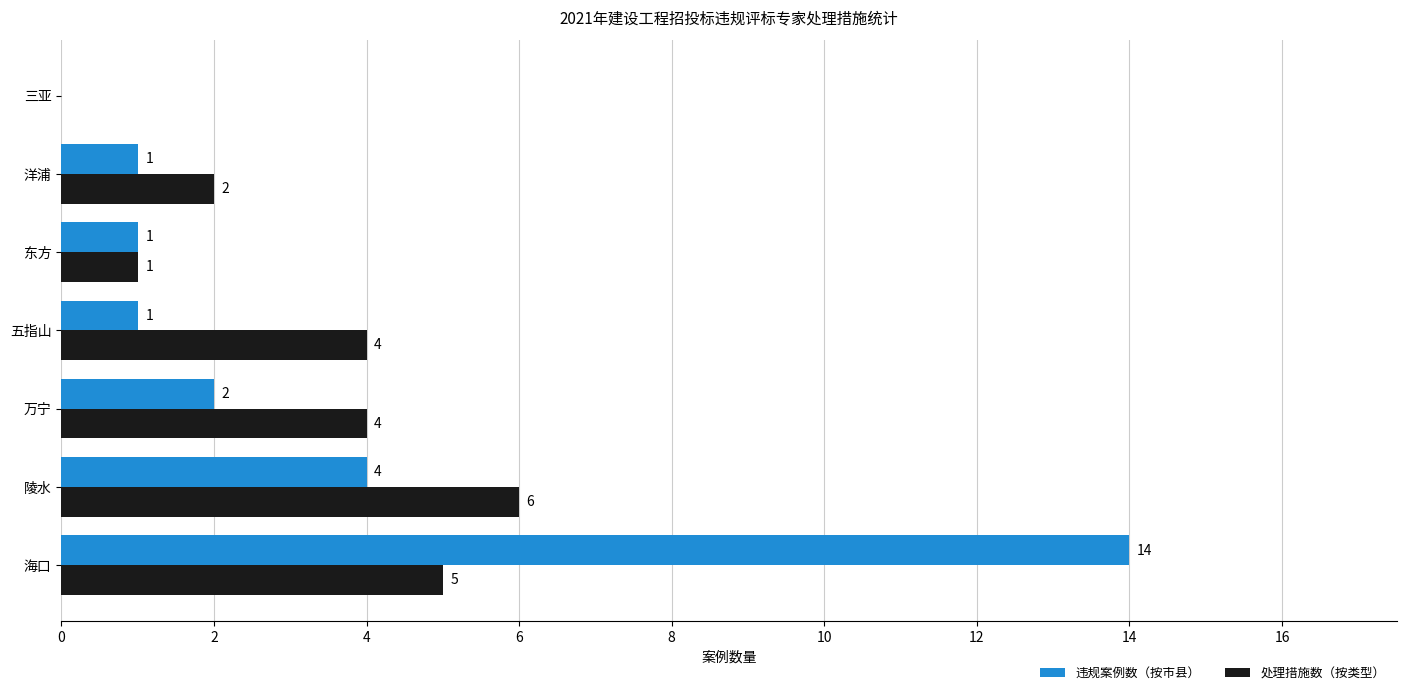

How many 处理措施数（按类型） values are between 1 and 5?

5